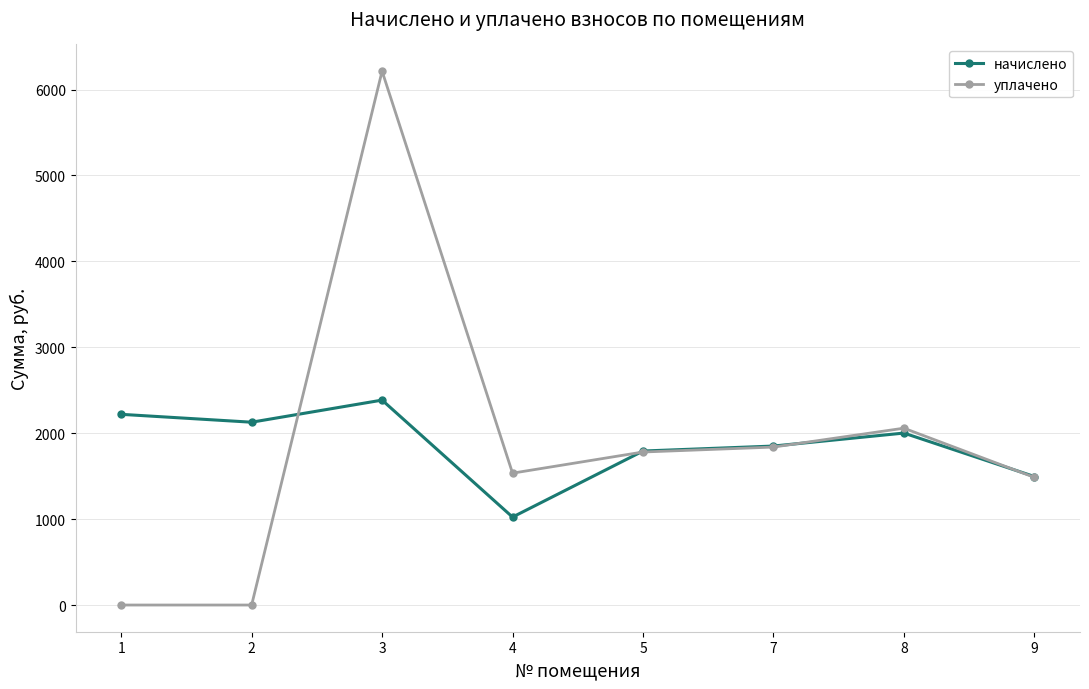

Which series changed the most between 3 and 4?

уплачено